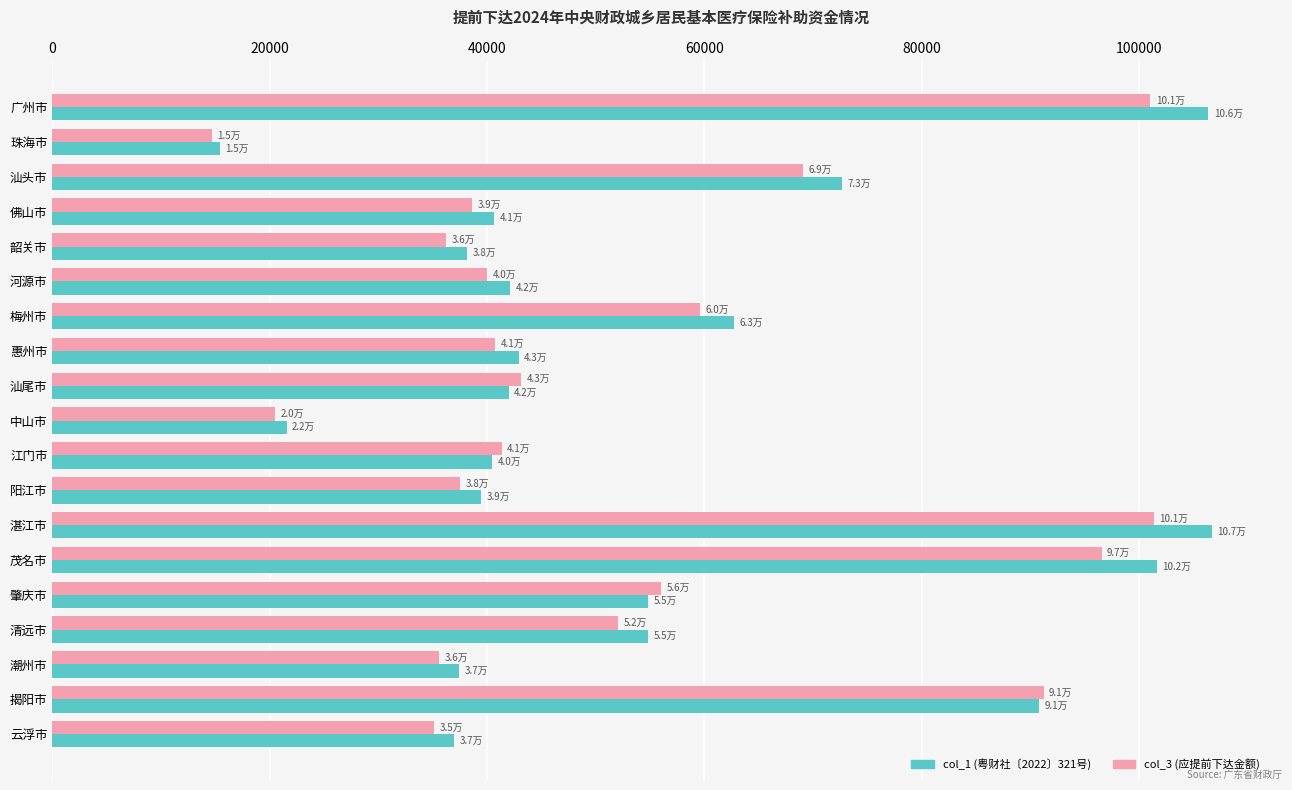

List the series in order of their peak value, highest first.

col_1 (粤财社〔2022〕321号), col_3 (应提前下达金额)